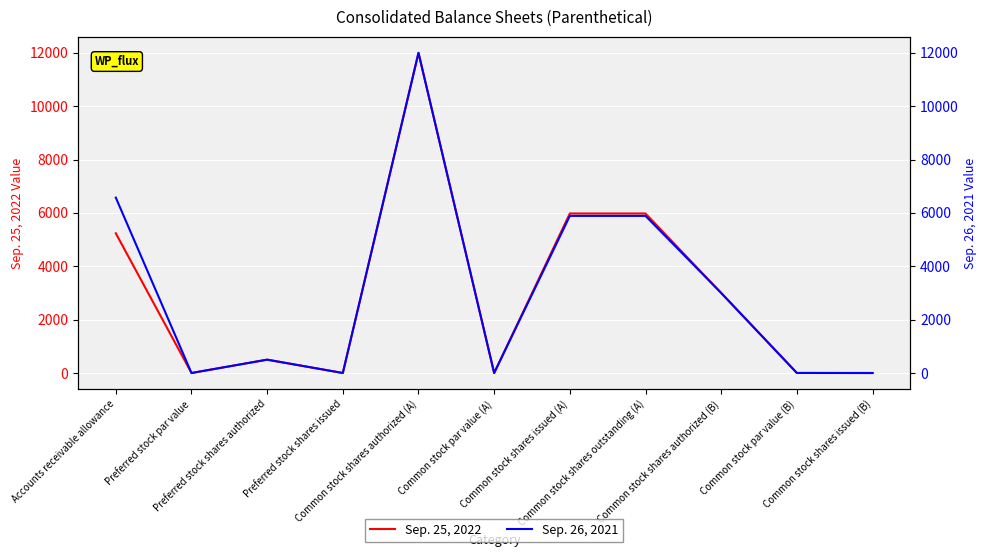

At which category is the sum across all series the highest?

Common stock shares authorized (A)